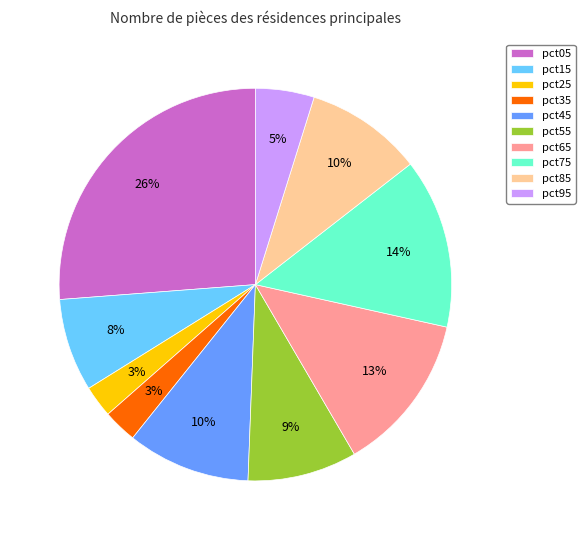

To the nearest percent, what percentage of the pie is pct05?

26%